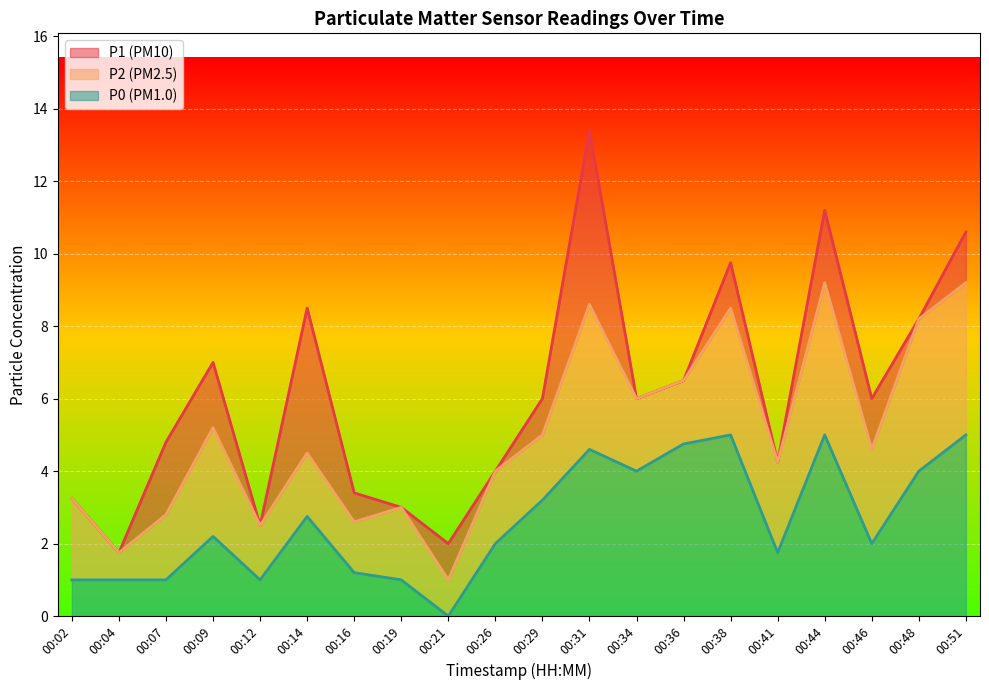

What are all the series names shown in the legend?

P1, P2, P0